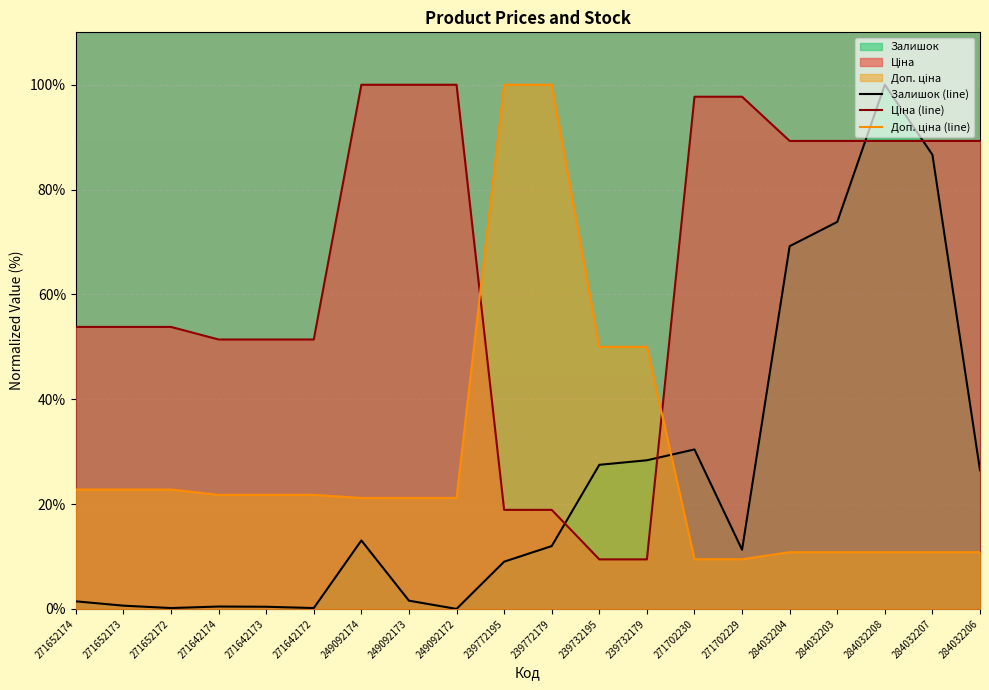

What is the label of the 14th point from the left?

271702230